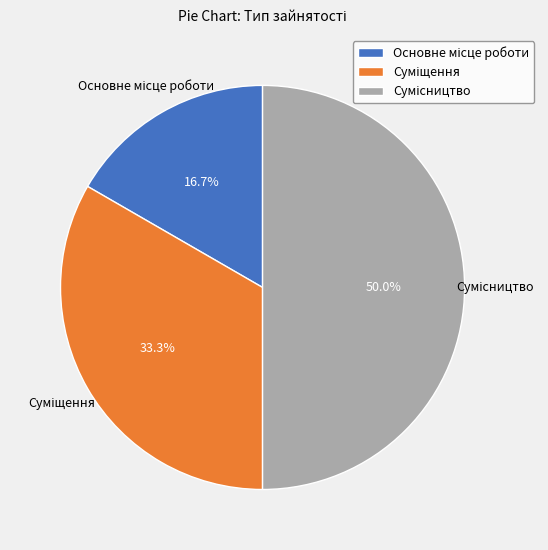

Count the number of slices in the pie.

3